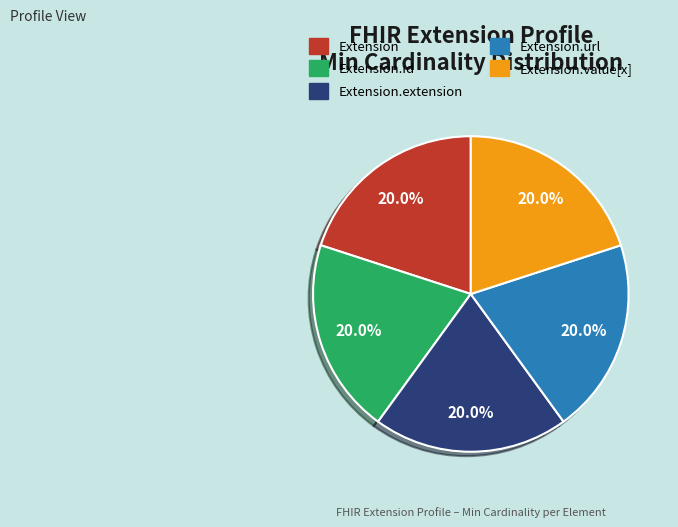

Is there any slice that represents more than half of the pie?

No